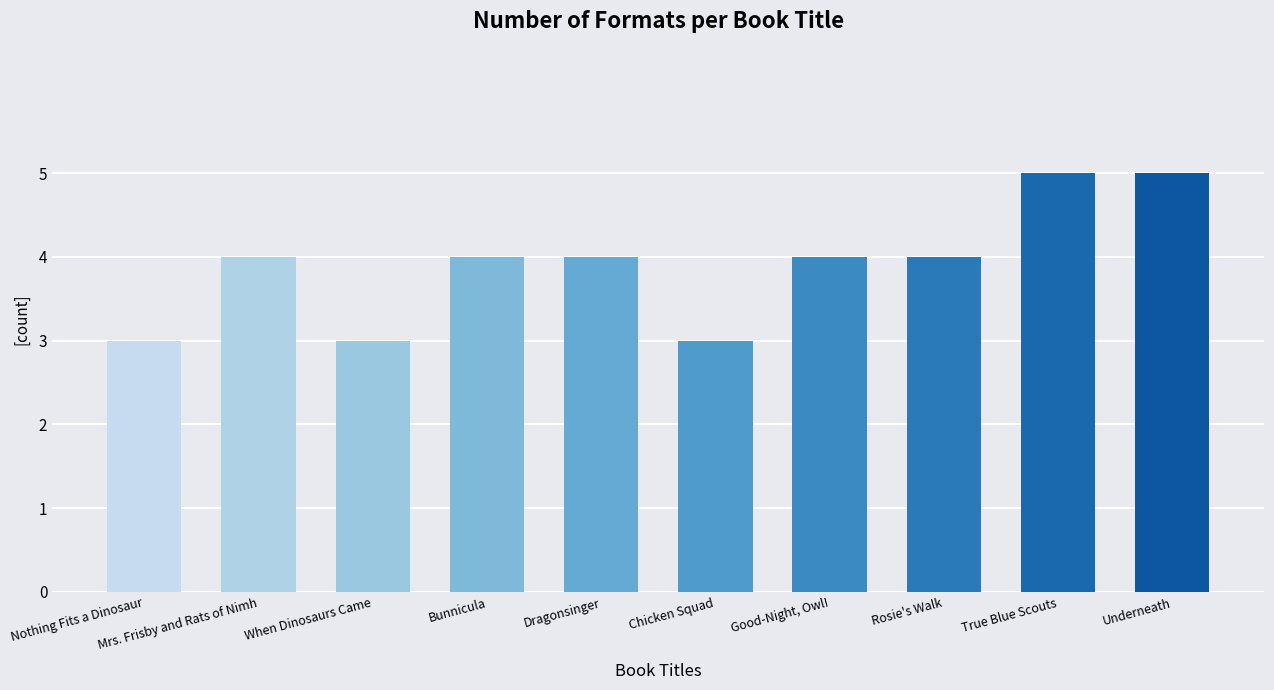

What is the maximum value shown in the chart?

5